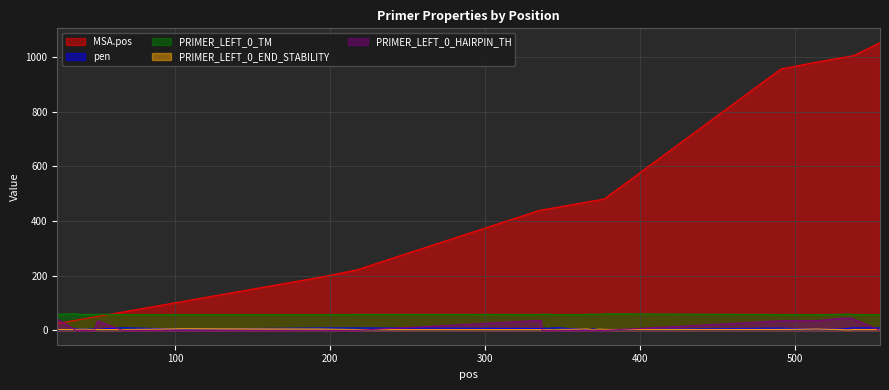

What is the value of the PRIMER_LEFT_0_TM point at the 12th from the left?

59.1